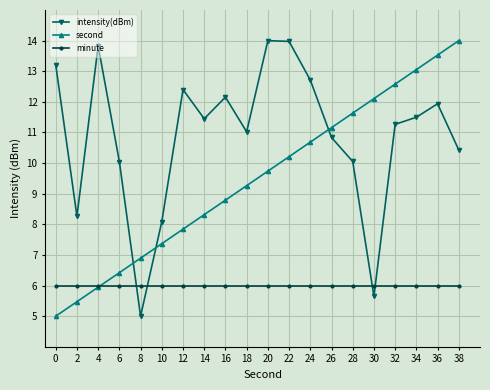

Is the value of minute at 24 greater than the value of intensity(dBm) at 32?

No